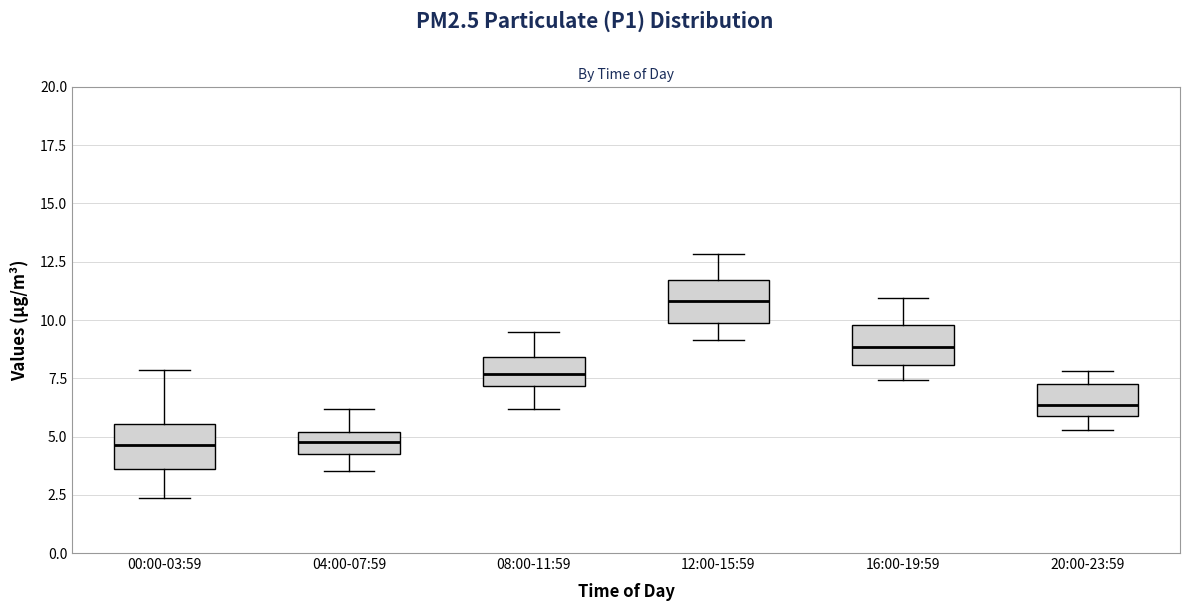

Reading left to right, read every box against the y-axis: the position of its median line, the range the box covers, and the ends of its whiskers. The values are not printed on the chart, so give them approximately, as read against the axis.

00:00-03:59: median 4.5, box 3.5 to 5.5, whiskers 2.5 to 8.0
04:00-07:59: median 5.0 (inside the box), box 4.0 to 5.0, whiskers 3.5 to 6.0
08:00-11:59: median 7.5, box 7.0 to 8.5, whiskers 6.0 to 9.5
12:00-15:59: median 11.0, box 10.0 to 11.5, whiskers 9.0 to 13.0
16:00-19:59: median 9.0, box 8.0 to 10.0, whiskers 7.5 to 11.0
20:00-23:59: median 6.5, box 6.0 to 7.0, whiskers 5.5 to 8.0